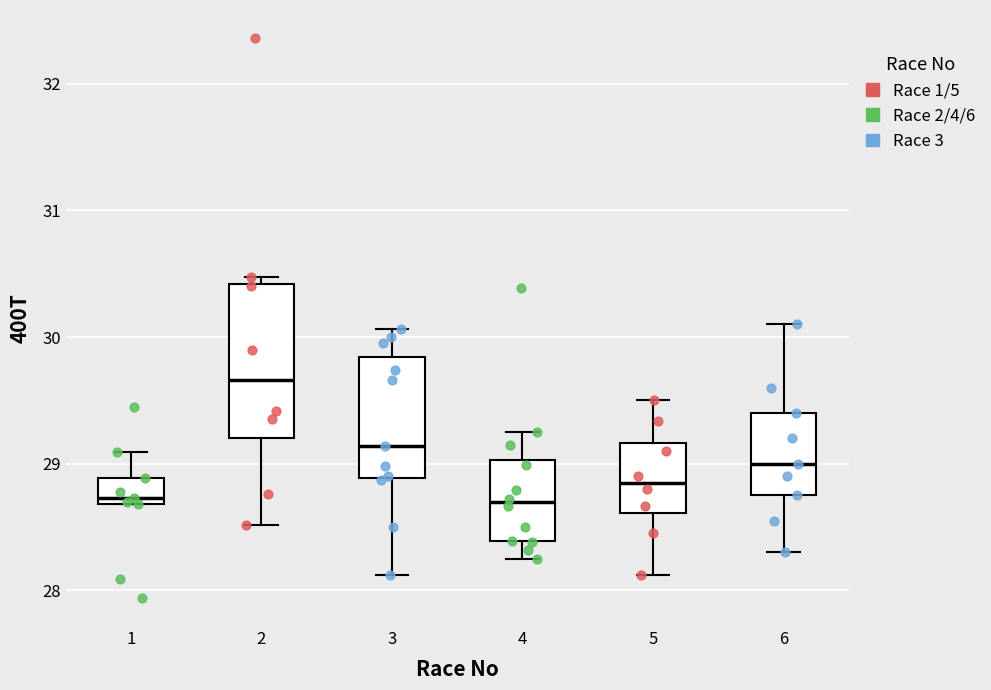

Reading left to right, transcribe this box plot: for each box, give where its median line is, the range the box spans, and where its two whiskers end, as read against the y-axis. The values are not printed on the chart, so give them approximately, as read against the axis.

1: median 28.7 (just above the box's lower edge), box 28.7 to 28.9, whiskers 28.7 to 29.1
2: median 29.7, box 29.2 to 30.4, whiskers 28.5 to 30.5
3: median 29.1, box 28.9 to 29.8, whiskers 28.1 to 30.1
4: median 28.7, box 28.4 to 29.0, whiskers 28.3 to 29.3
5: median 28.9, box 28.6 to 29.2, whiskers 28.1 to 29.5
6: median 29.0, box 28.8 to 29.4, whiskers 28.3 to 30.1